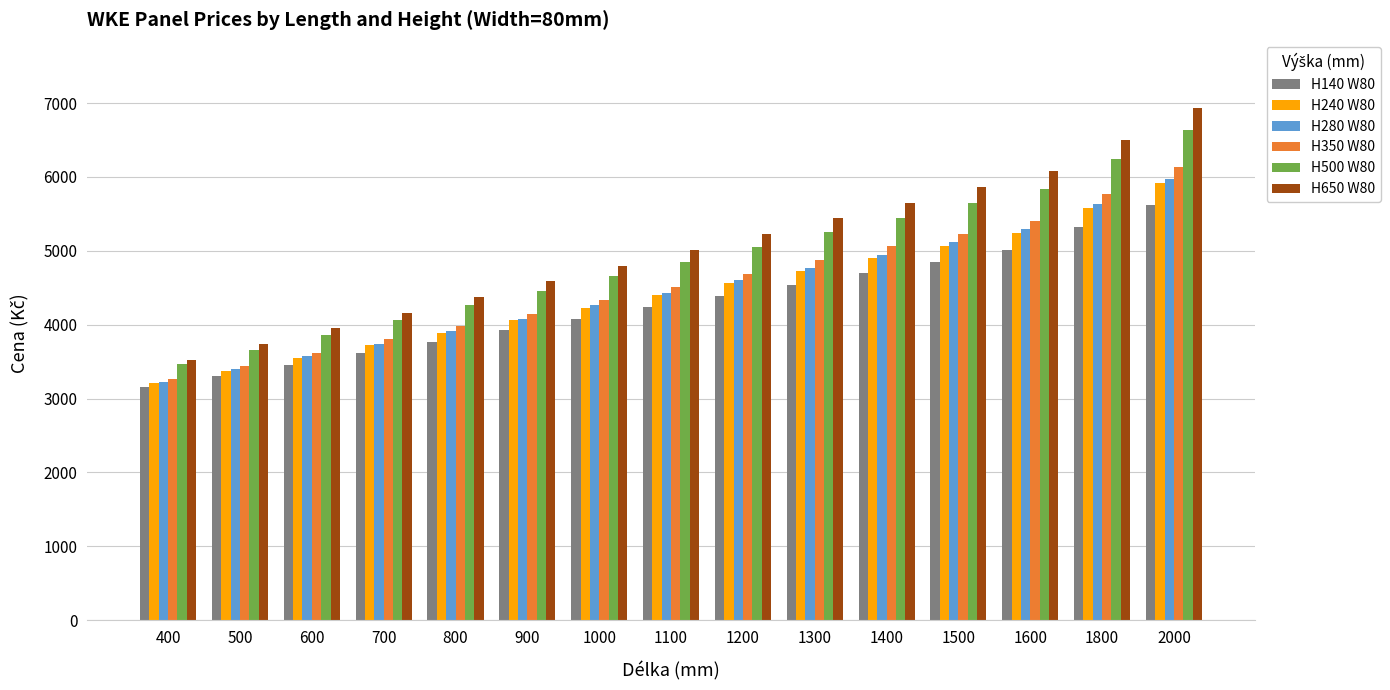

Is the value of H500 W80 at 800 greater than the value of H240 W80 at 600?

Yes